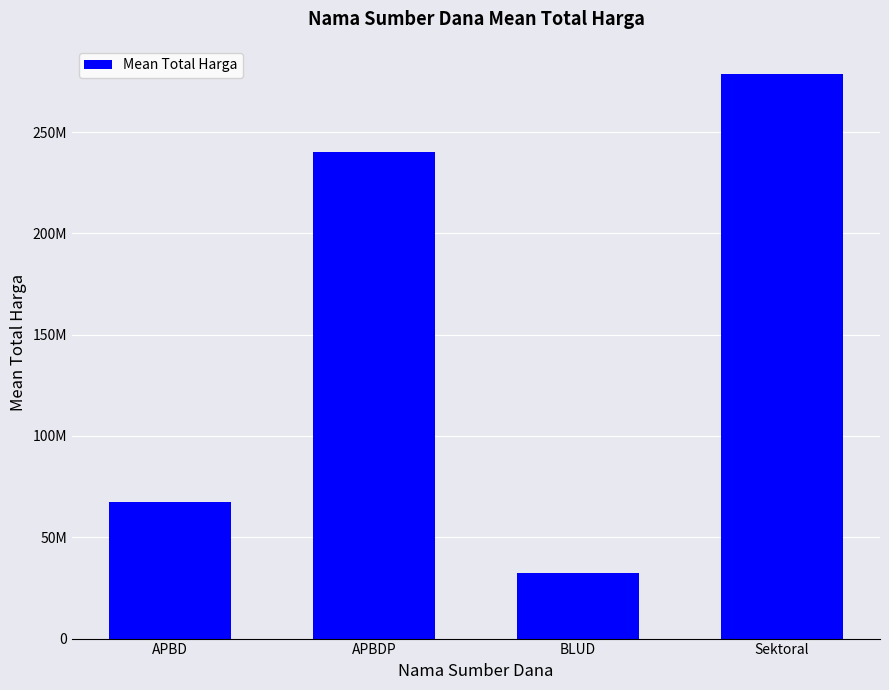

Which has a higher value, Sektoral or APBD?

Sektoral